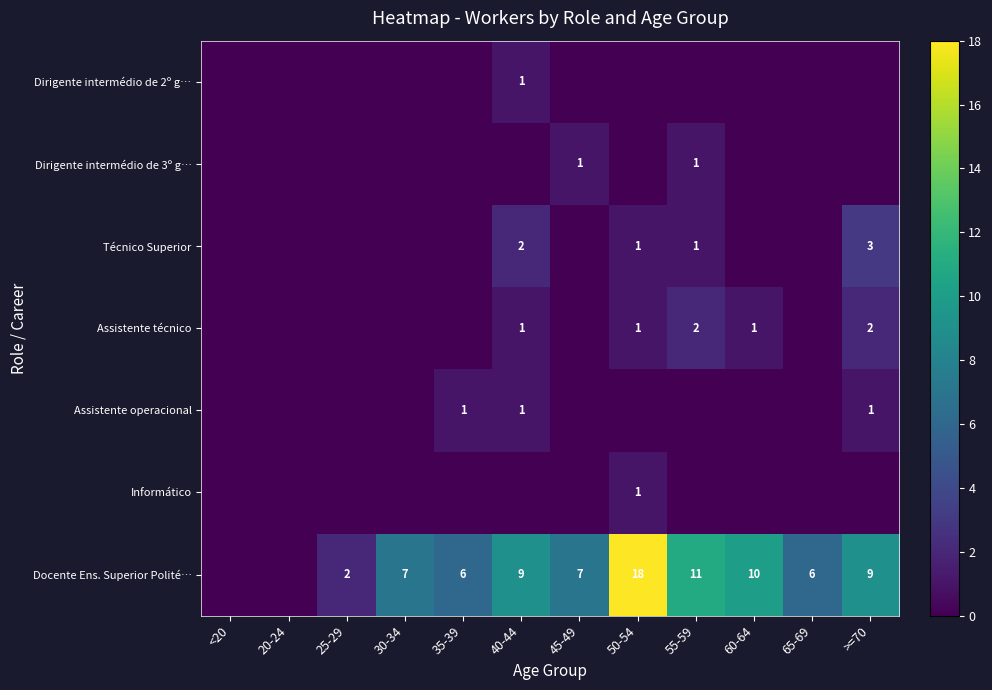

Which has a higher value, 50-54 or 30-34?

50-54